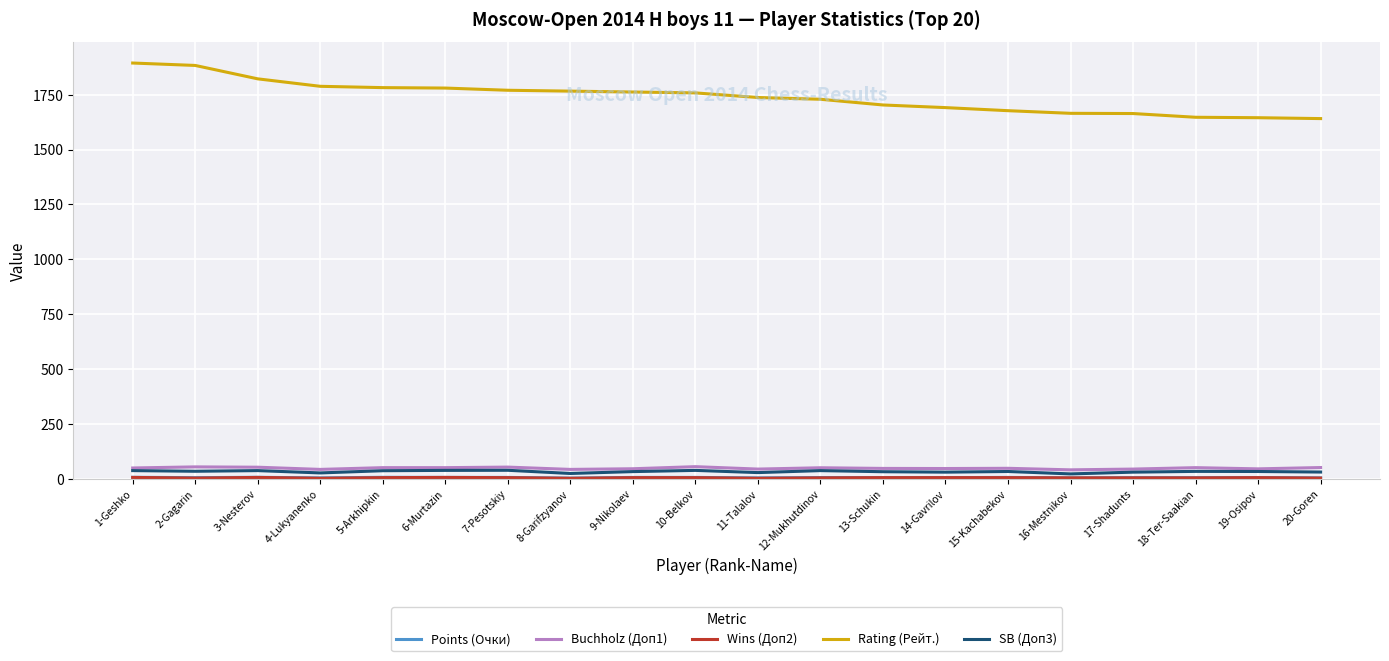

Is it true that Rating (Рейт.) equals 1641.0 at 20-Goren?

True